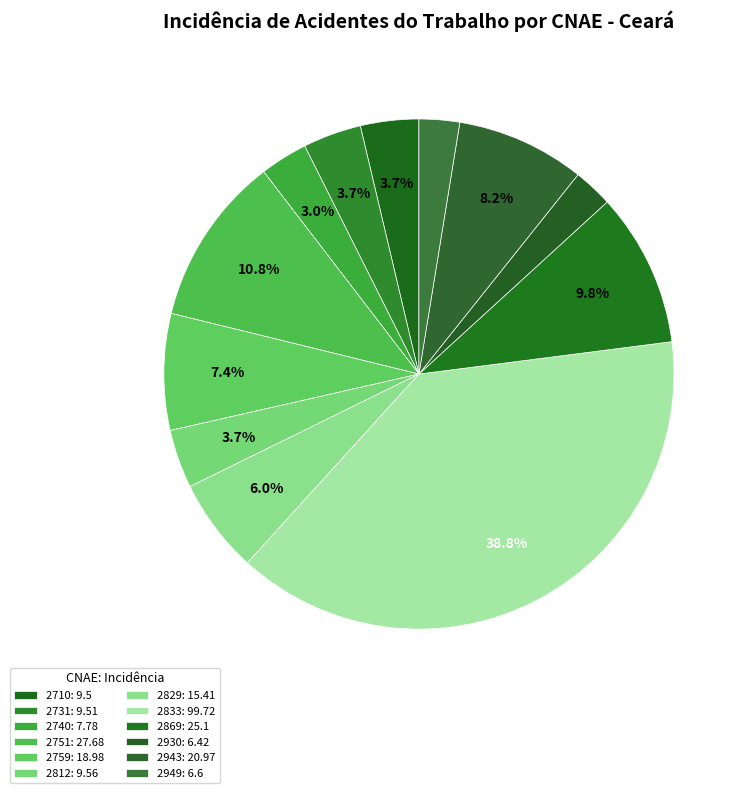

Which slice is the smallest?

2930